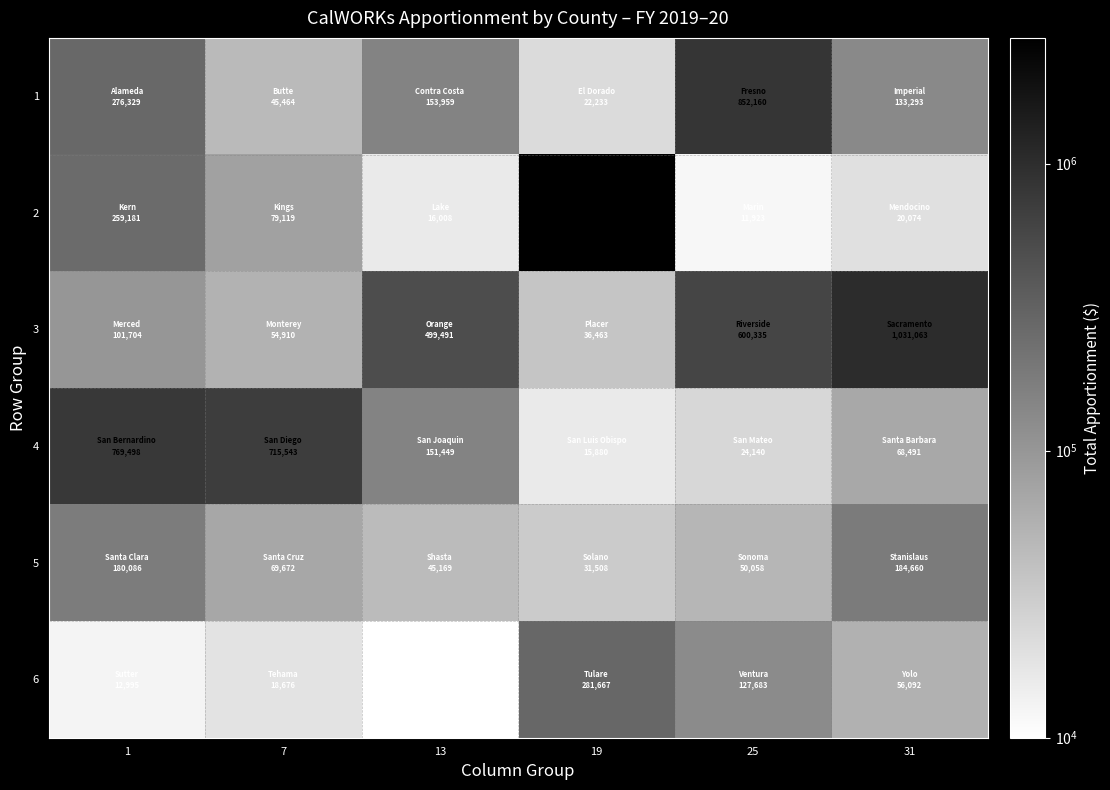

What is the difference between the highest and lowest values at 13?

493393